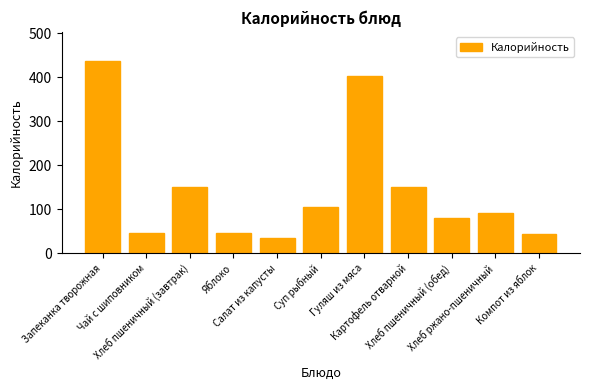

What position from the left is Компот из яблок?

11